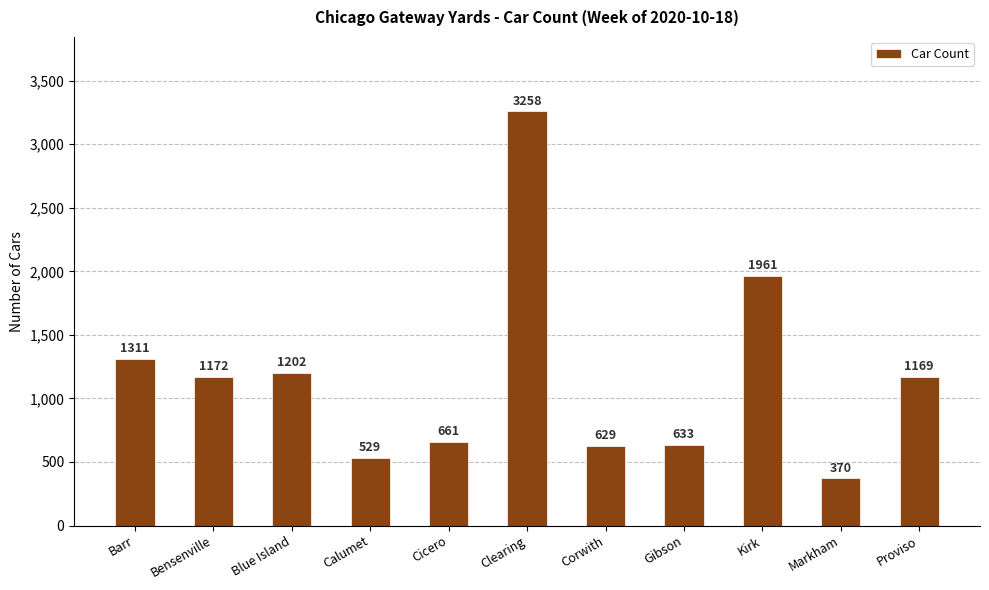

What is the label of the 11th bar from the right?

Barr